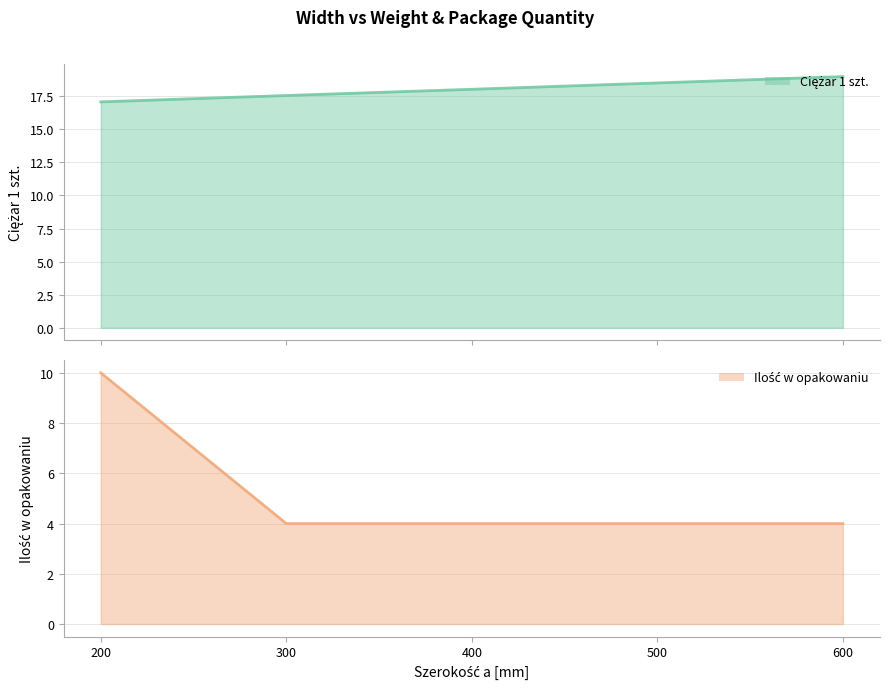

List the series in order of their overall mean, lowest first.

Ilość w opakowaniu (line), Ciężar 1 szt. (line)